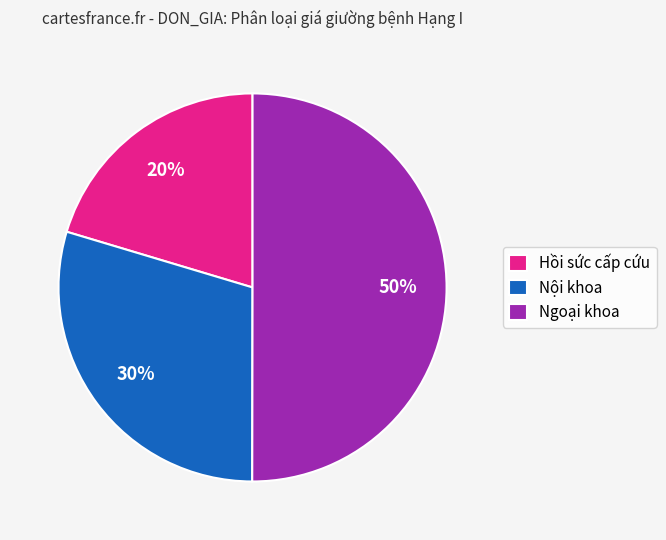

Which slice is the smallest?

Hồi sức cấp cứu